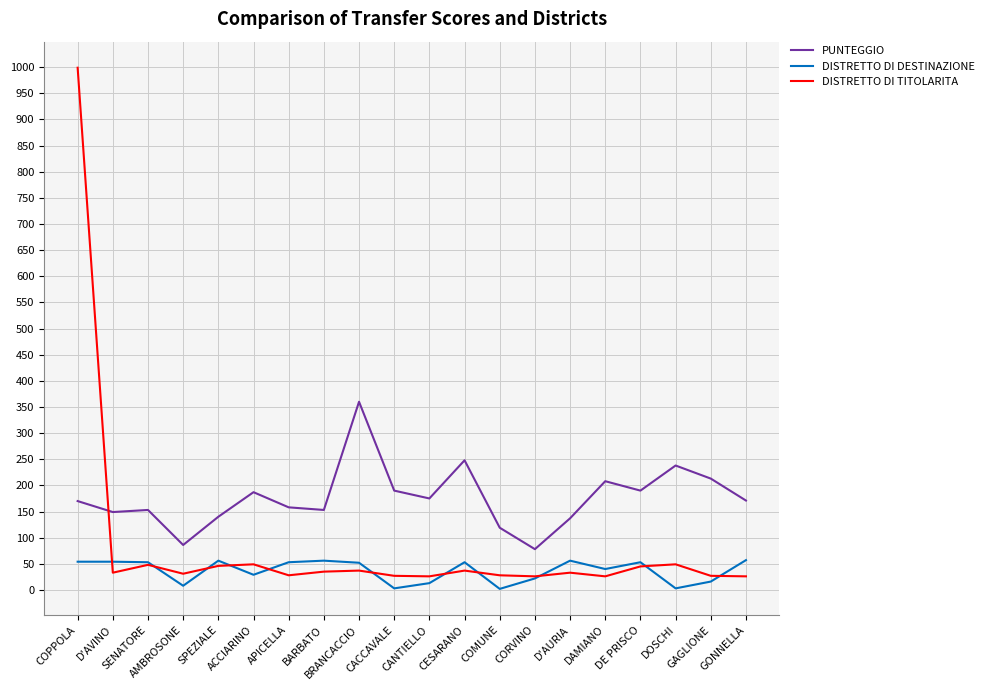

List the series in order of their overall mean, highest first.

PUNTEGGIO, DISTRETTO DI TITOLARITA, DISTRETTO DI DESTINAZIONE